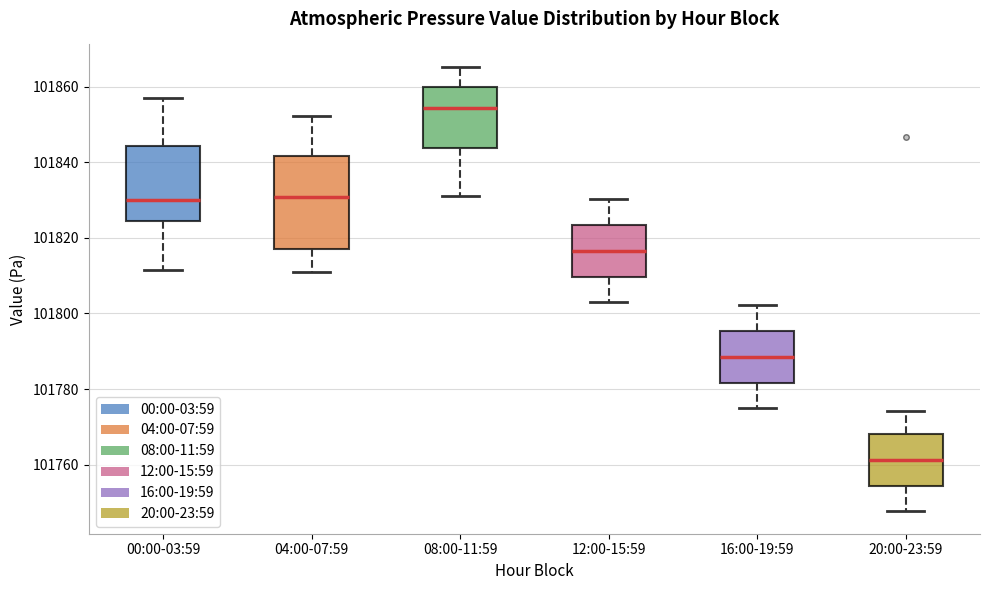

Comparing the boxes themselves (not the whiskers), which one is the tallest?

04:00-07:59